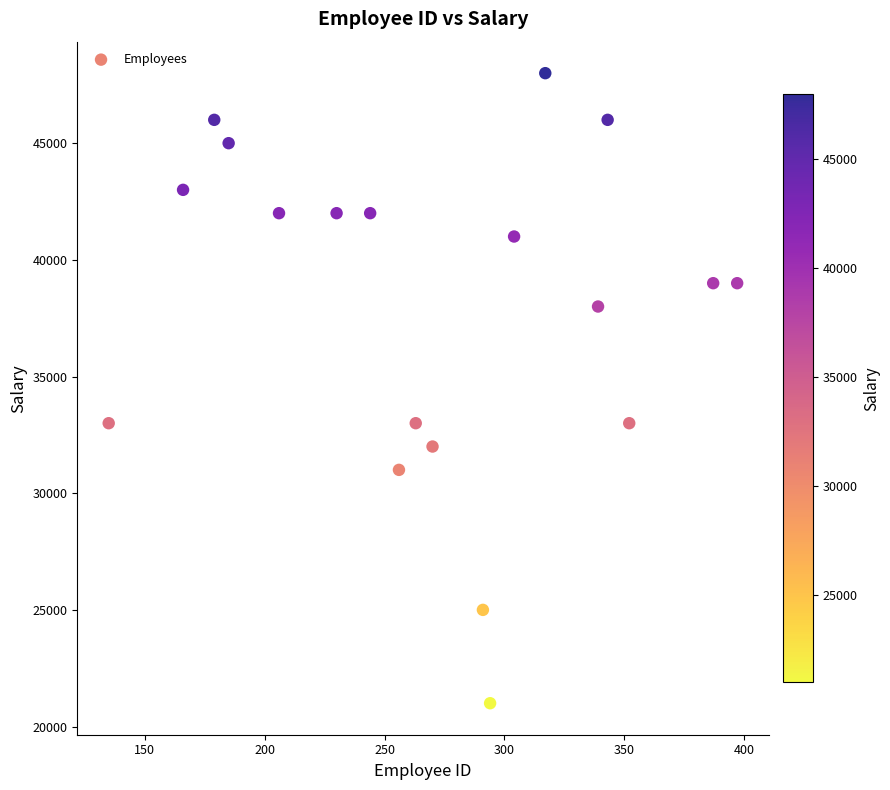

What is the range of X values (max minus min)?

262